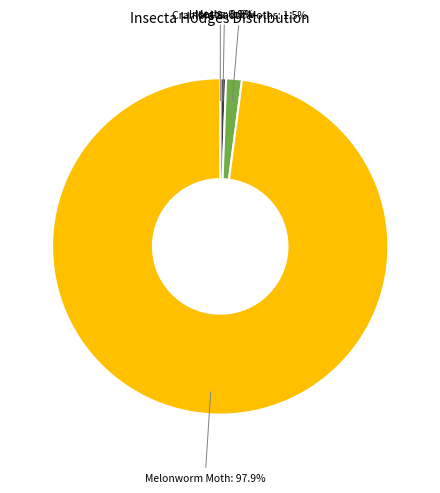

Does any single category account for the majority?

Yes